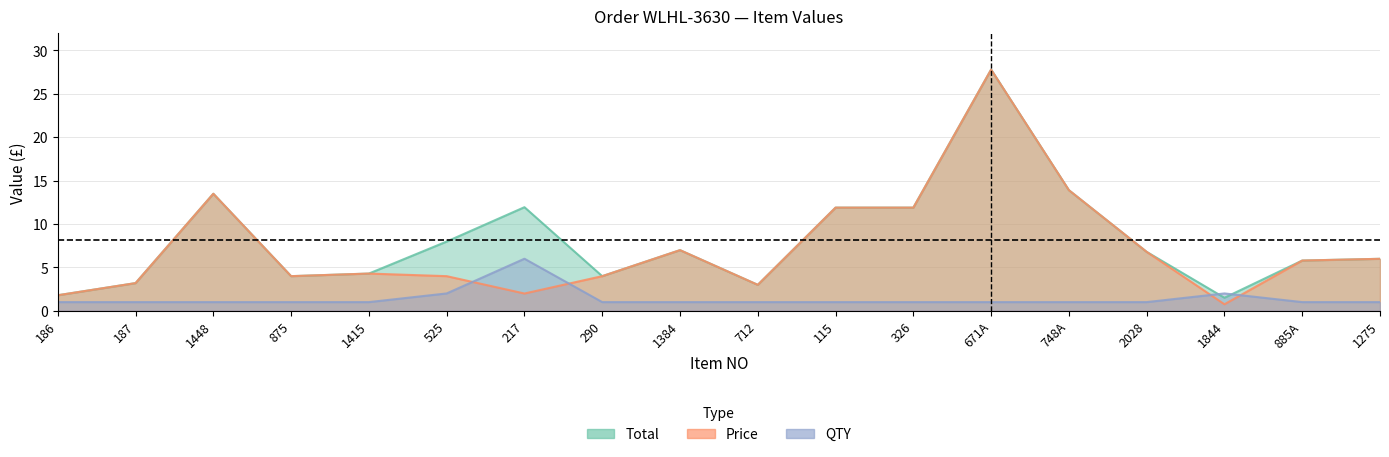

Where do QTY and Total first cross each other?

2028 and 1844